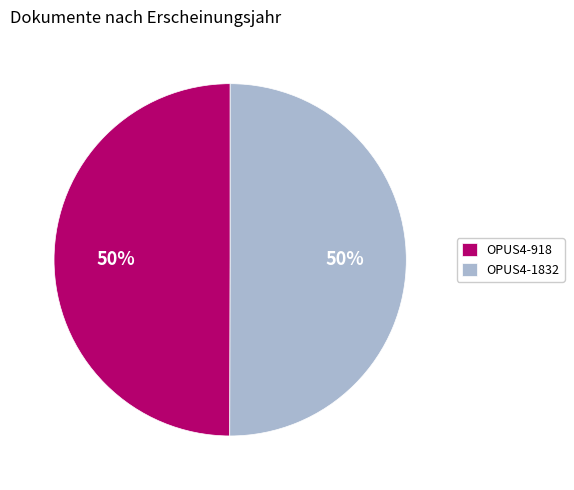

How many segments does this pie chart have?

2